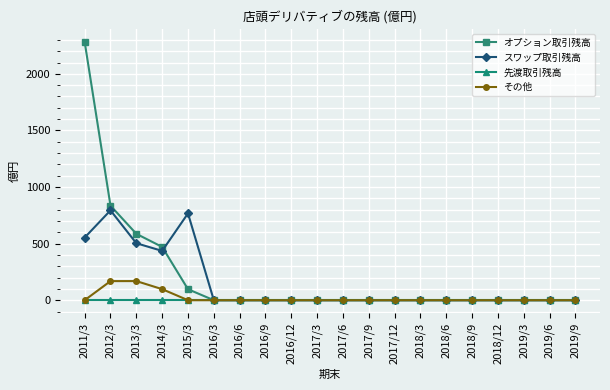

Count the number of categories in the chart.

20